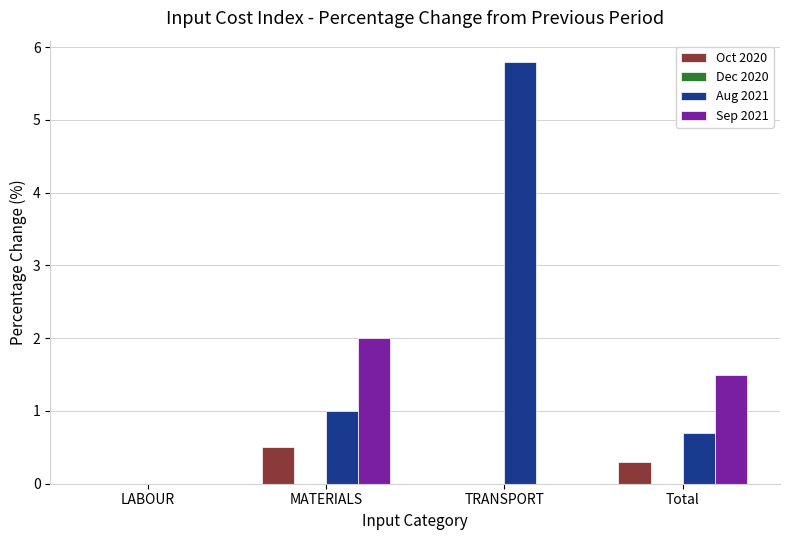

Are the bars grouped side by side (vs. stacked)?

Yes